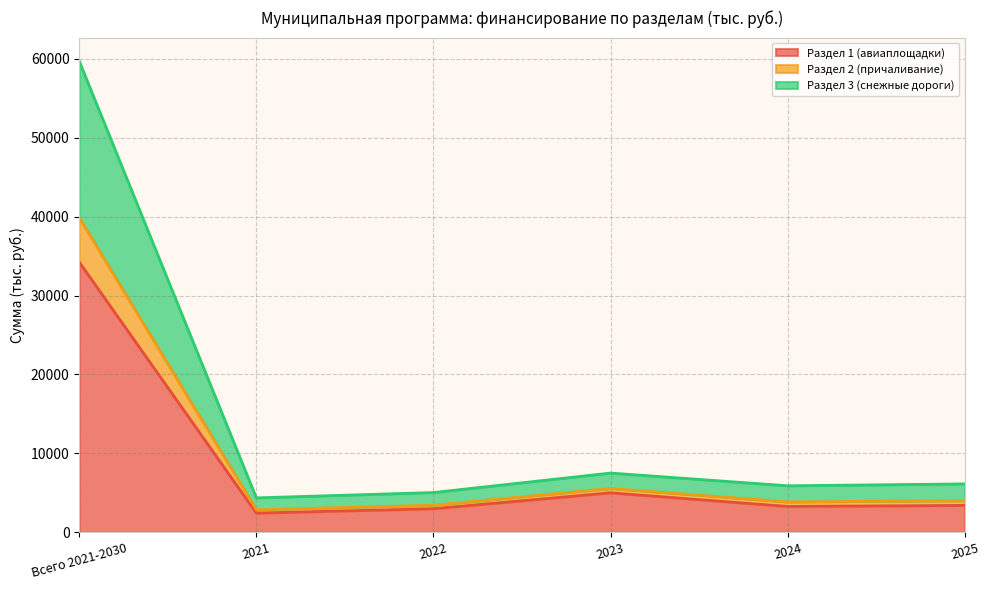

At which category is the sum across all series the highest?

Всего 2021-2030